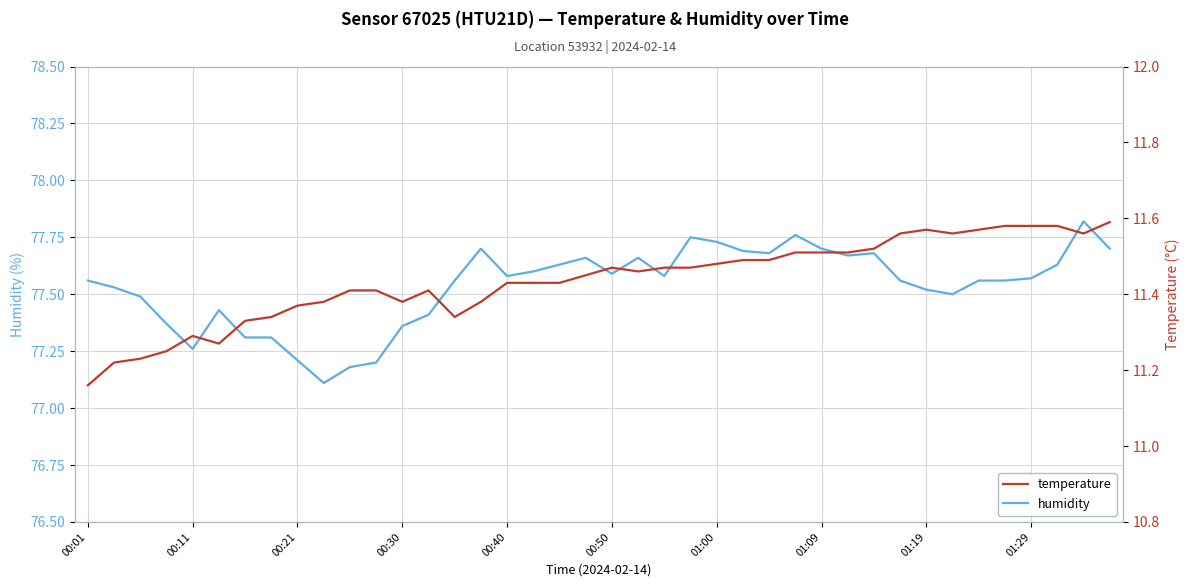

True or false: humidity and temperature cross at least once.

False